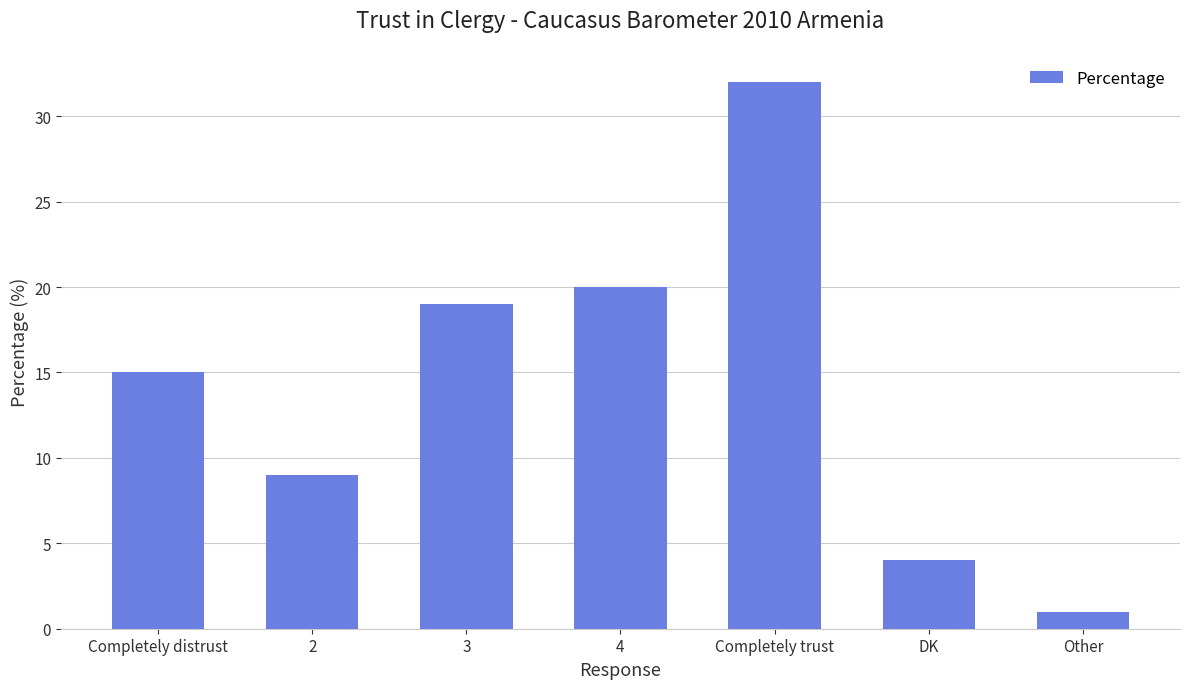

What is the average value?

14